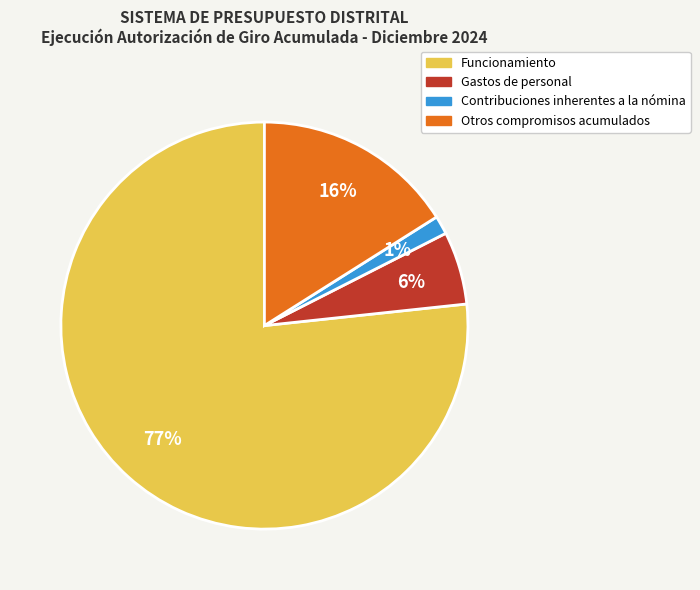

To the nearest percent, what is the average slice percentage?

25%